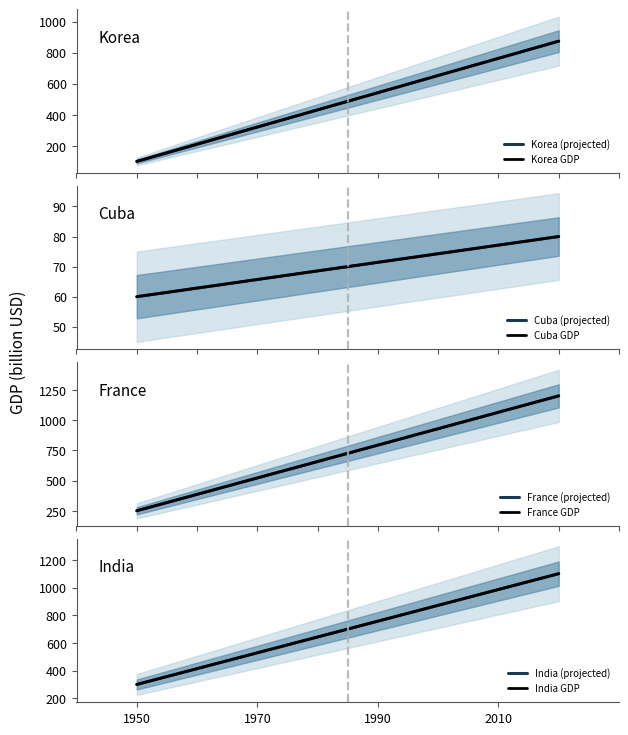

Rank the categories by India value from highest to lowest.

2020, 1950